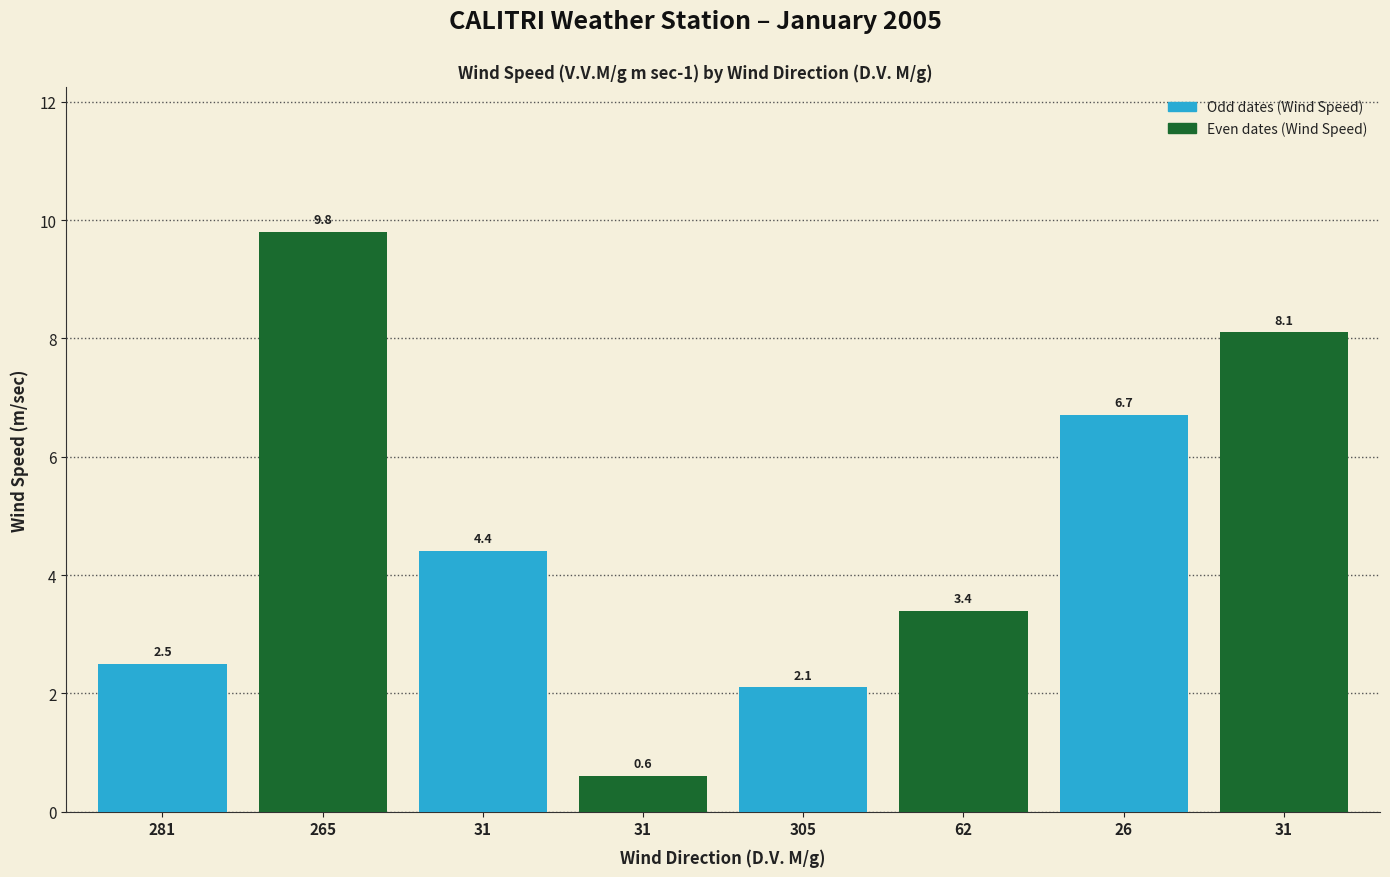

How many distinct data groups are displayed?

1